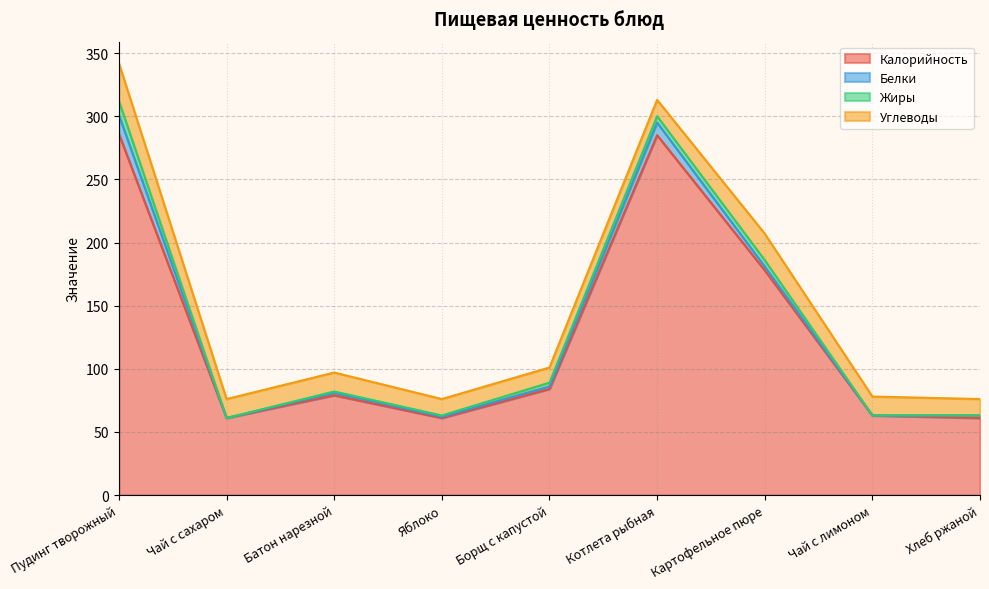

How many data points in Белки are less than 2?

3